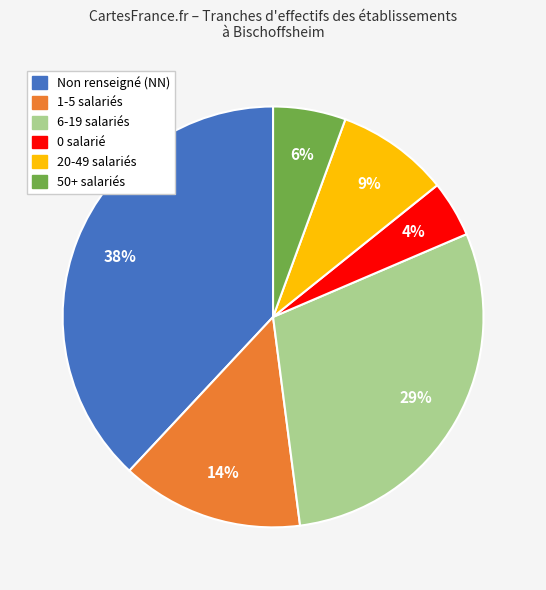

Is there a majority slice in this chart?

No